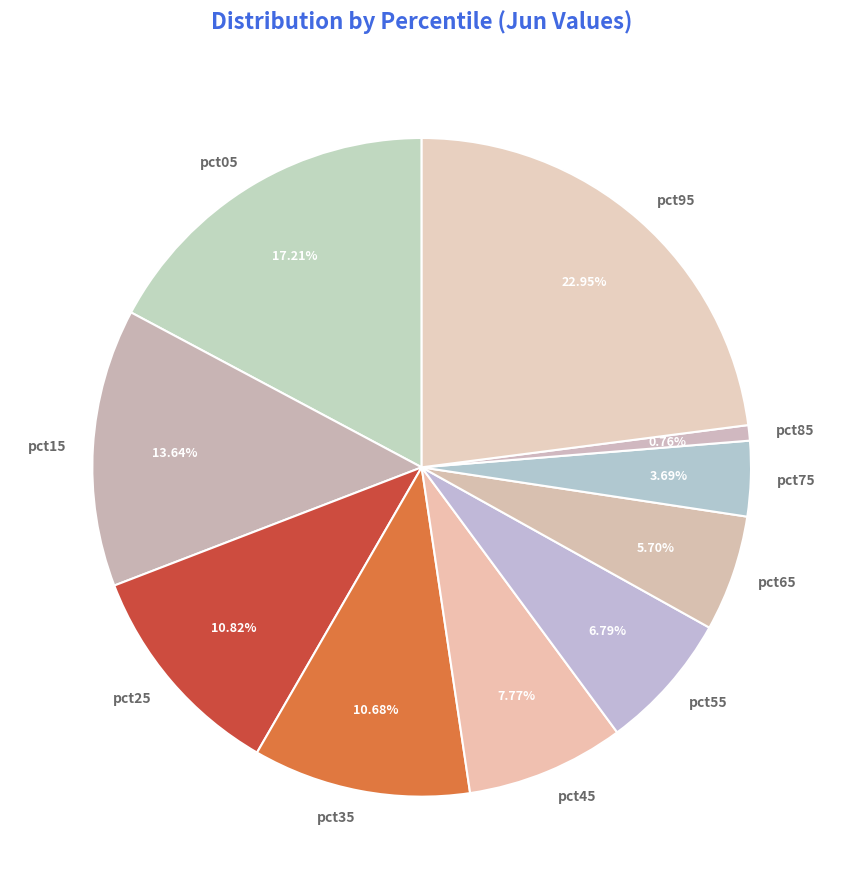

What is the smallest slice in the pie chart?

pct85